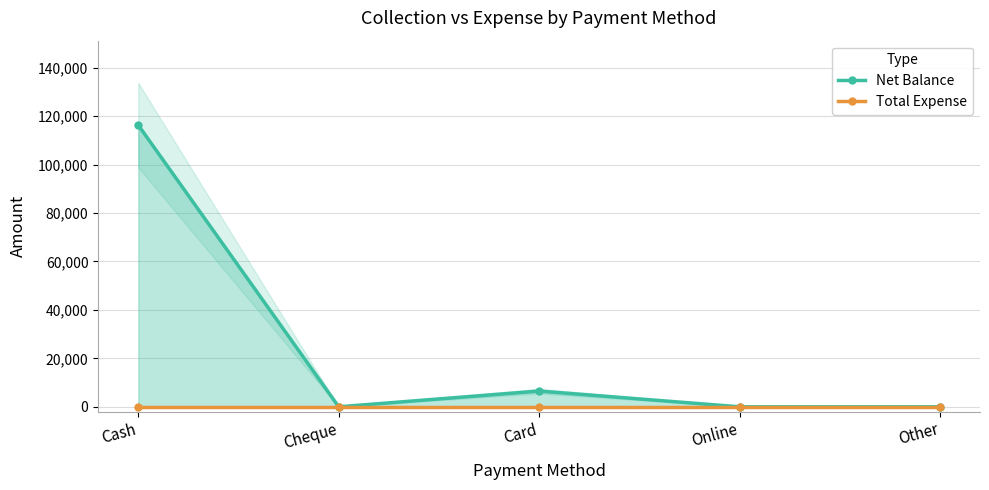

Is this an area chart (filled region under the line)?

No